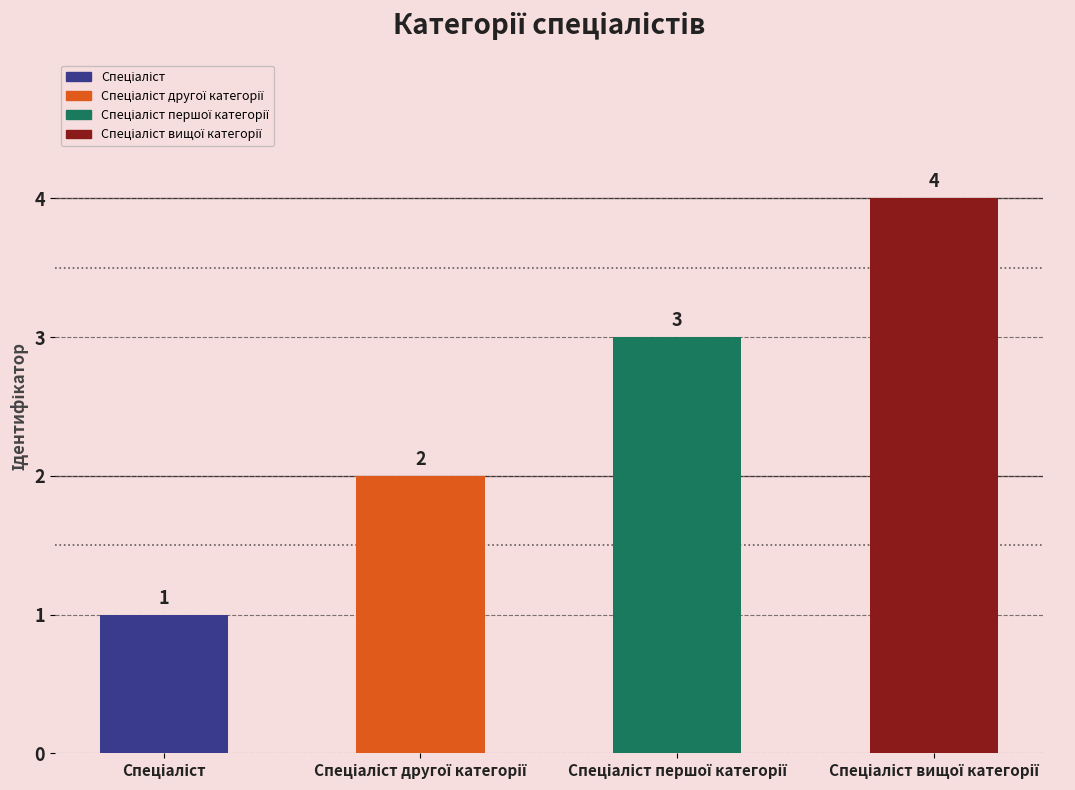

What is the label of the 2nd bar from the left?

Спеціаліст другої категорії